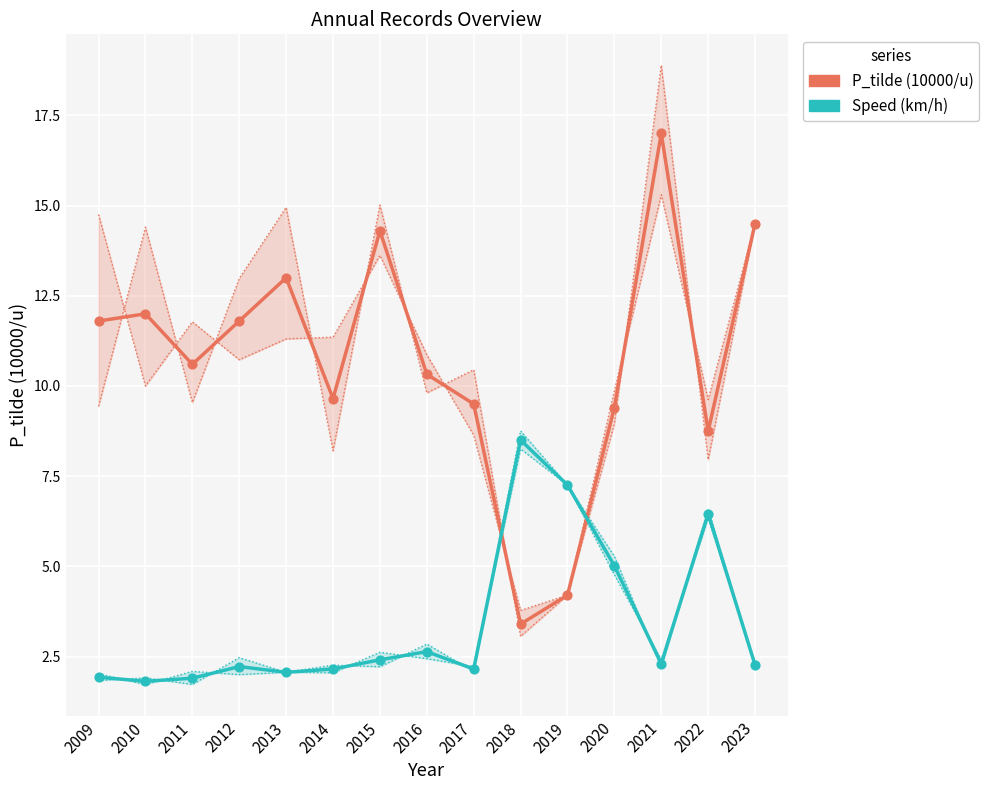

Which series contains the highest Y value?

P_tilde (10000/u)